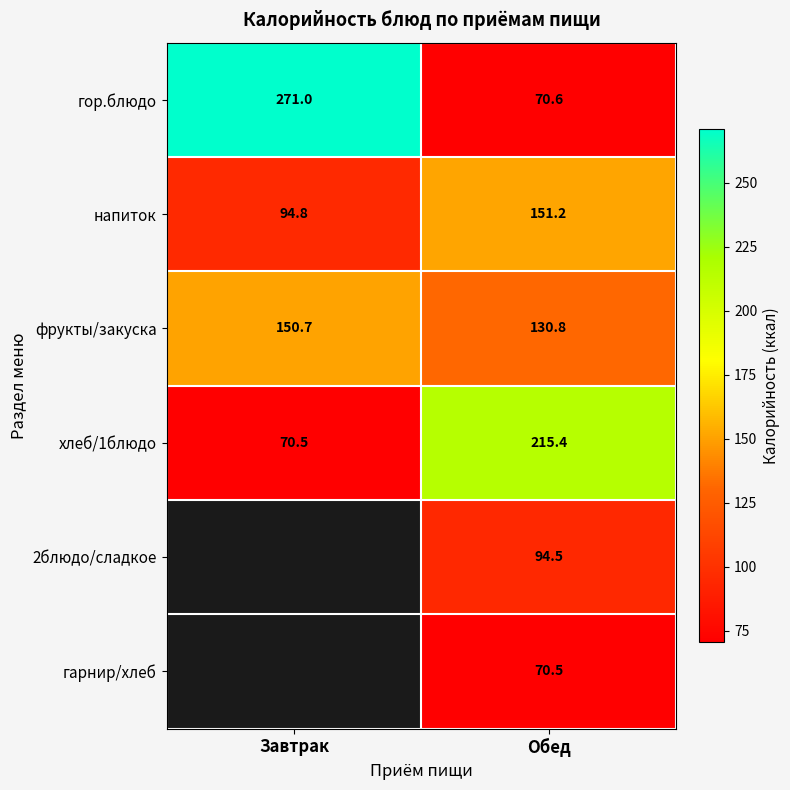

Is the value of 2блюдо/сладкое at Обед greater than the value of хлеб/1блюдо at Обед?

No